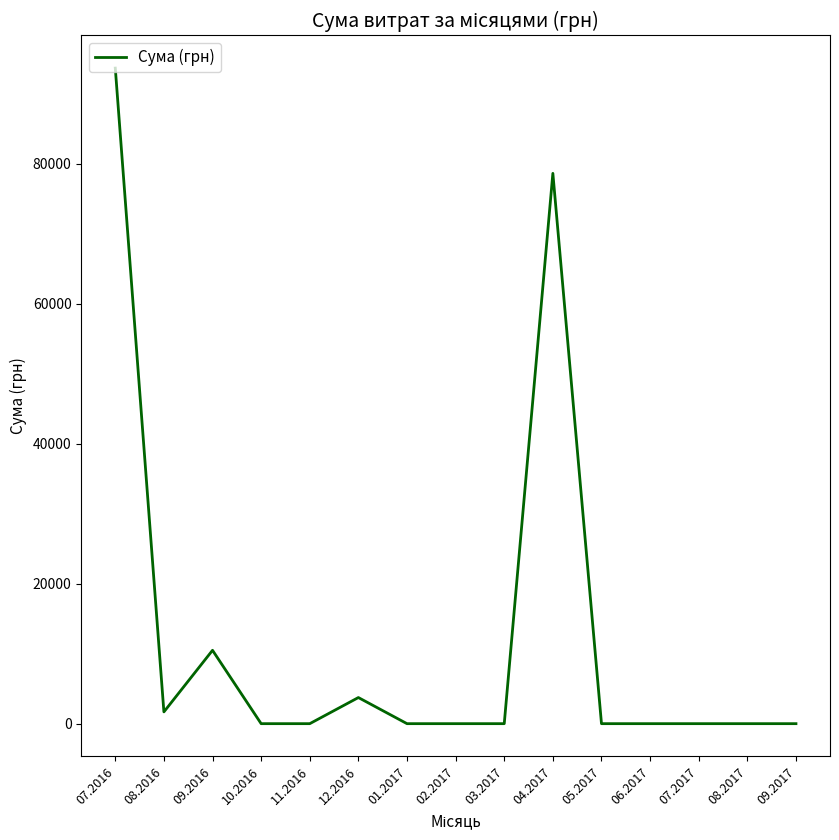

Where is the first local minimum?

08.2016